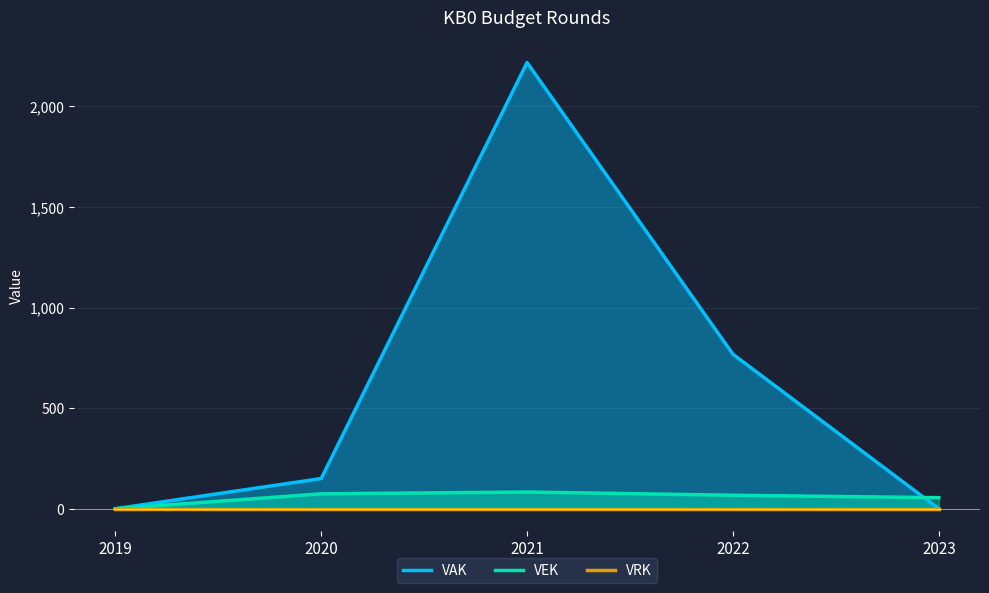

How many data points does each series have?

5